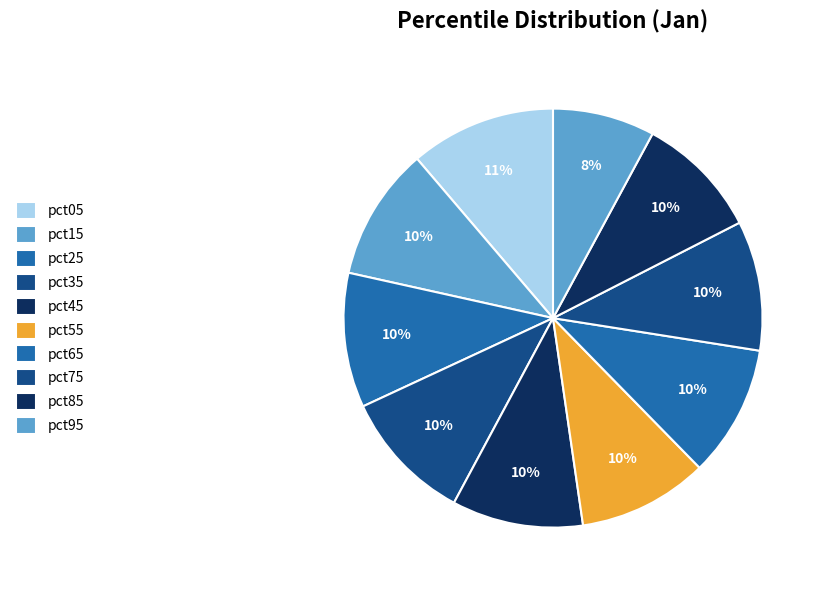

Which has a higher value, pct55 or pct95?

pct55